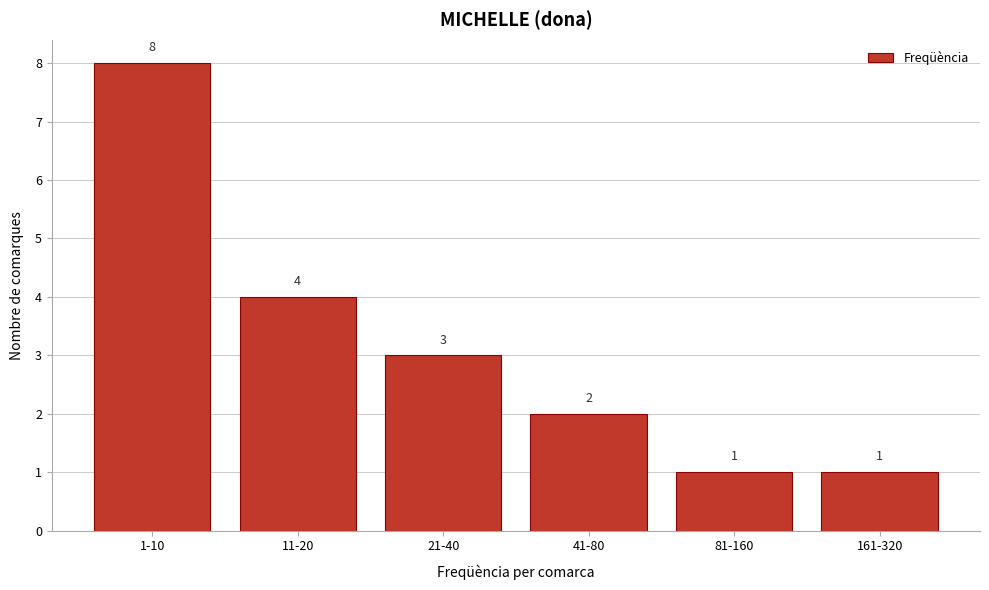

Reading left to right, transcribe all the data shown in this chart.

8	4	3	2	1	1